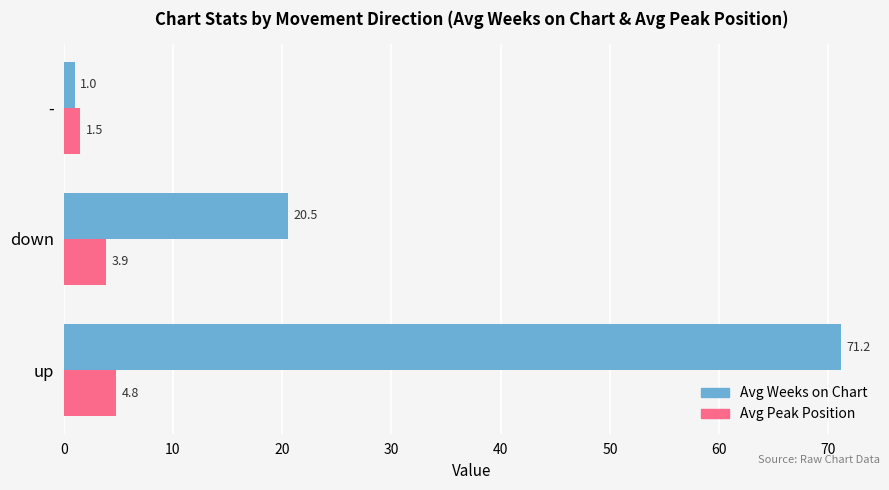

Is it true that Avg Weeks on Chart equals 99.4 at up?

False